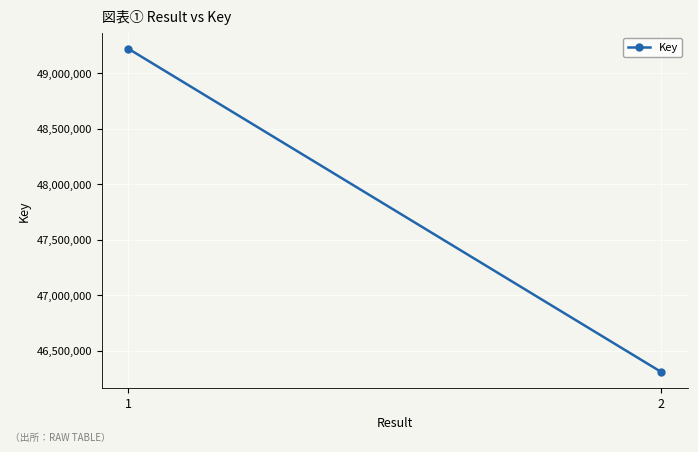

Where is the data nearest to the value 47763294?

1